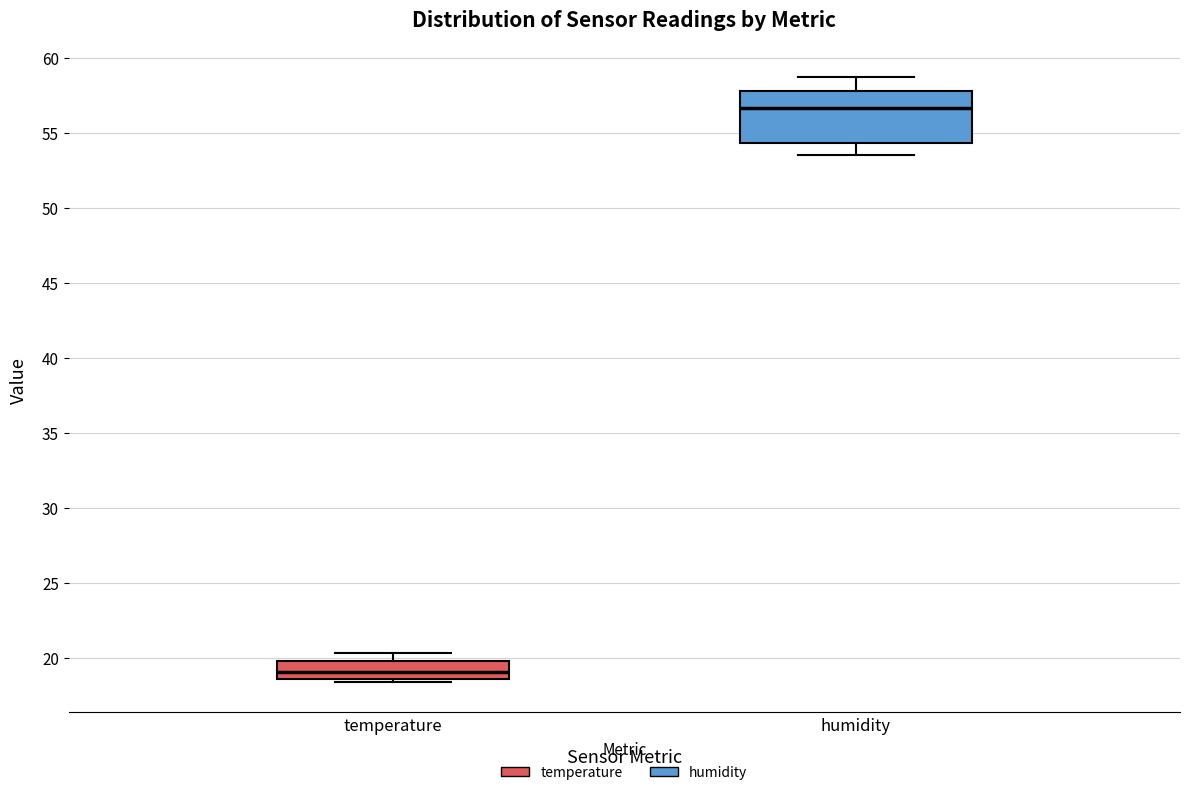

Comparing the boxes themselves (not the whiskers), which one is the tallest?

humidity